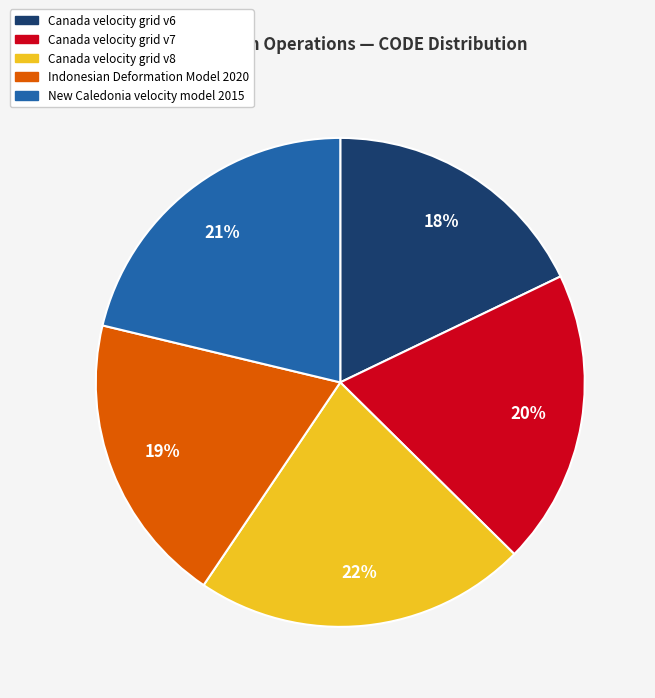

Is New Caledonia velocity model 2015 the majority of the pie?

No